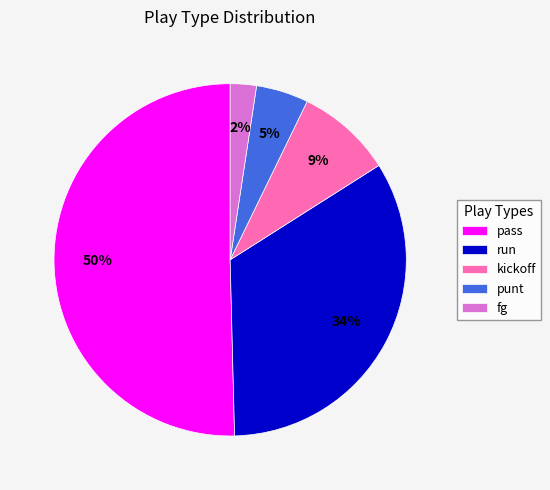

Does run account for over 50% of the chart?

No